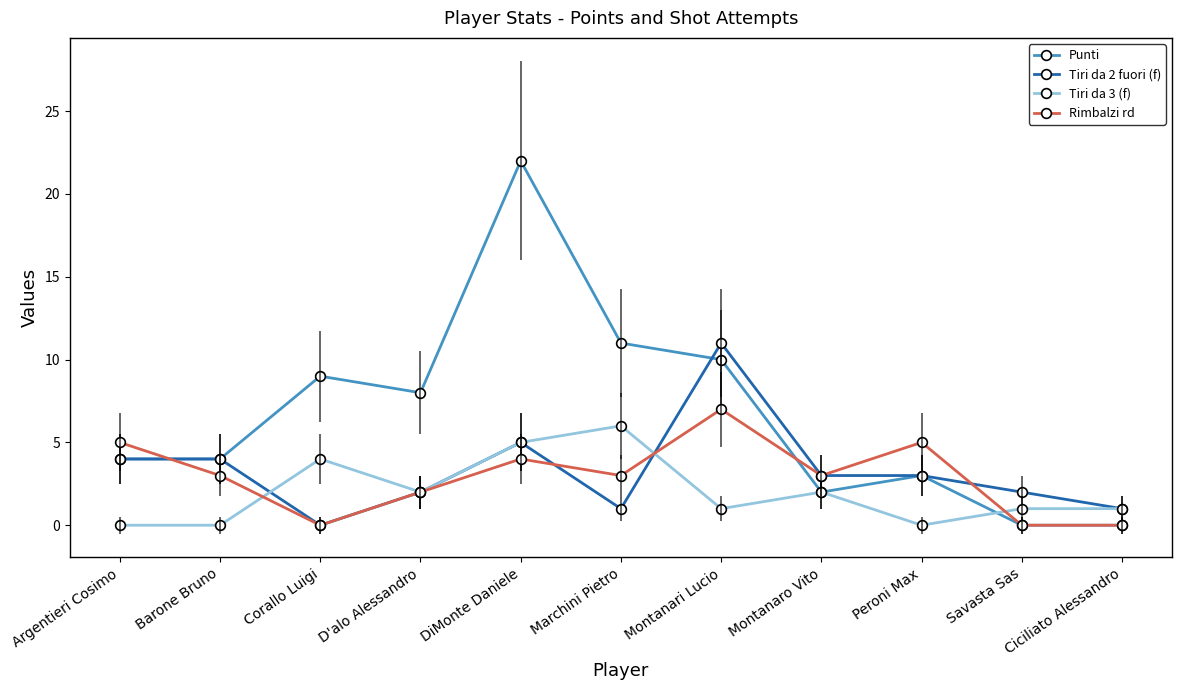

The Tiri da 3 (f) series shows 1 at Savasta Sas. True or false?

True